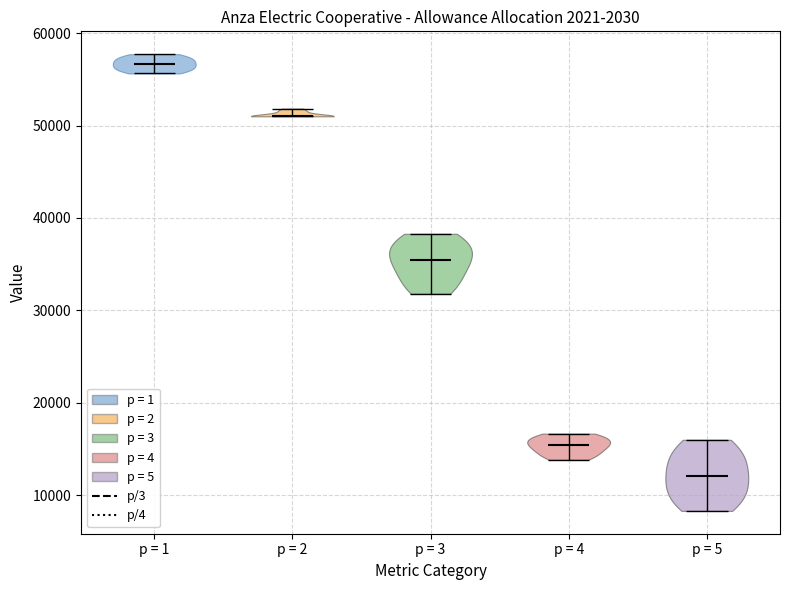

What is the lowest point the violin for p = 1 reaches on the y-axis? The values are not printed on the chart, so give them approximately, as read against the axis.

56000